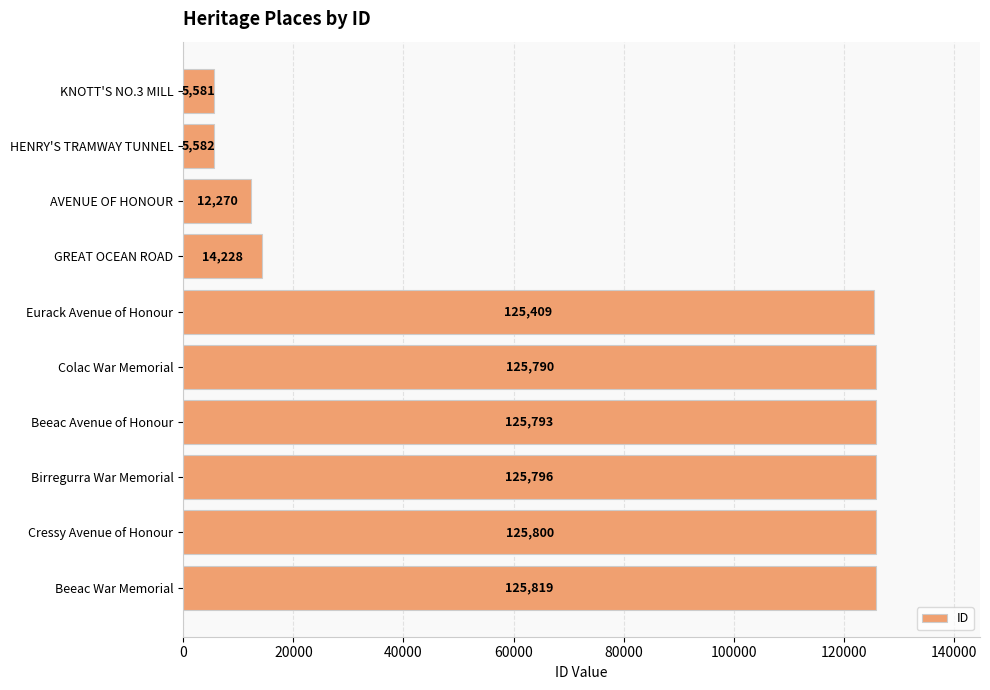

At which label is the value closest to 65700?

GREAT OCEAN ROAD